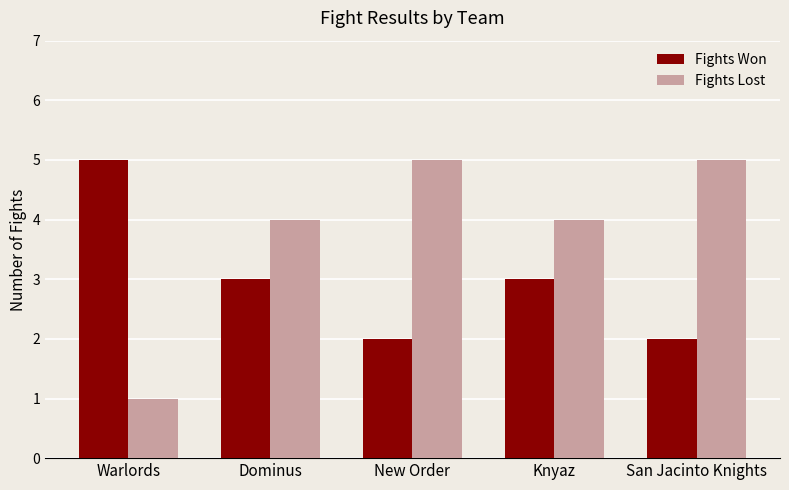

List the series in order of their overall mean, lowest first.

Fights Won, Fights Lost